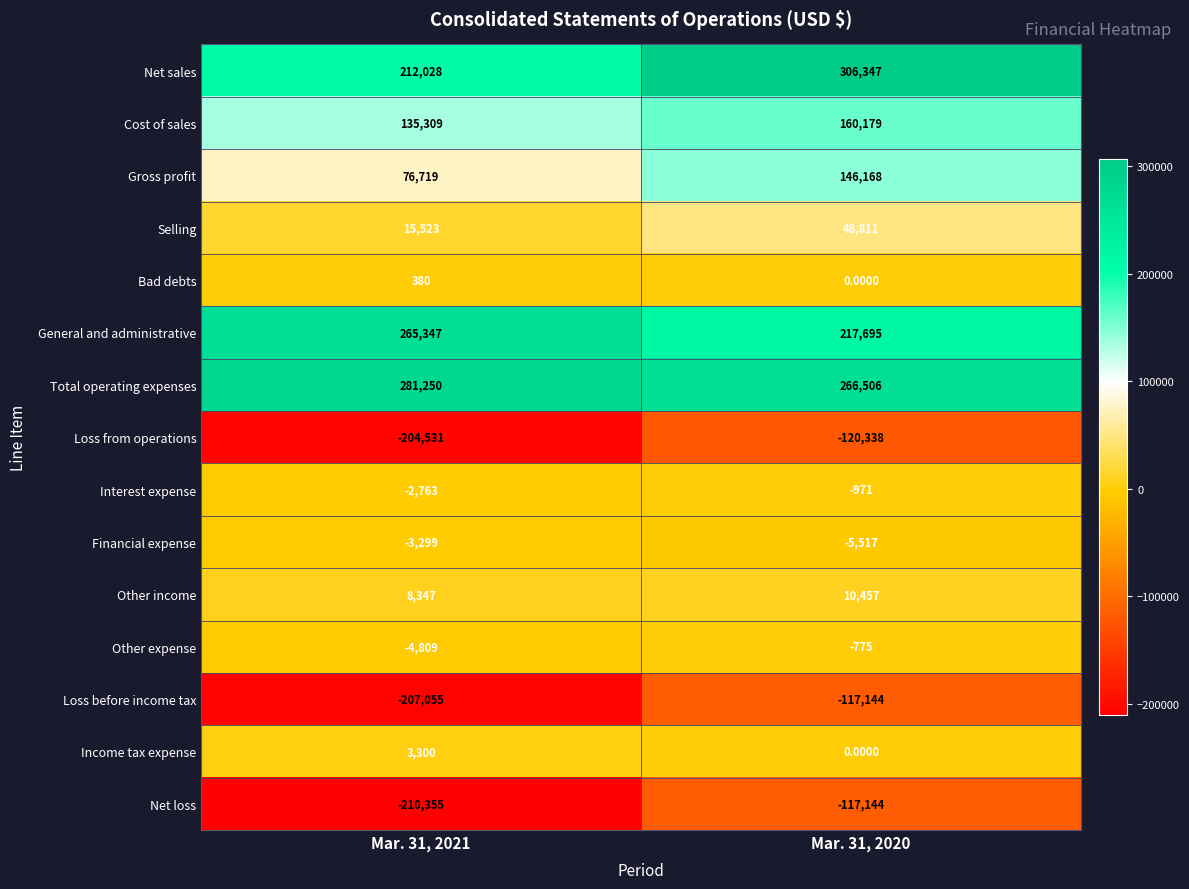

List the labels in order of Other expense value, smallest first.

Mar. 31, 2021, Mar. 31, 2020